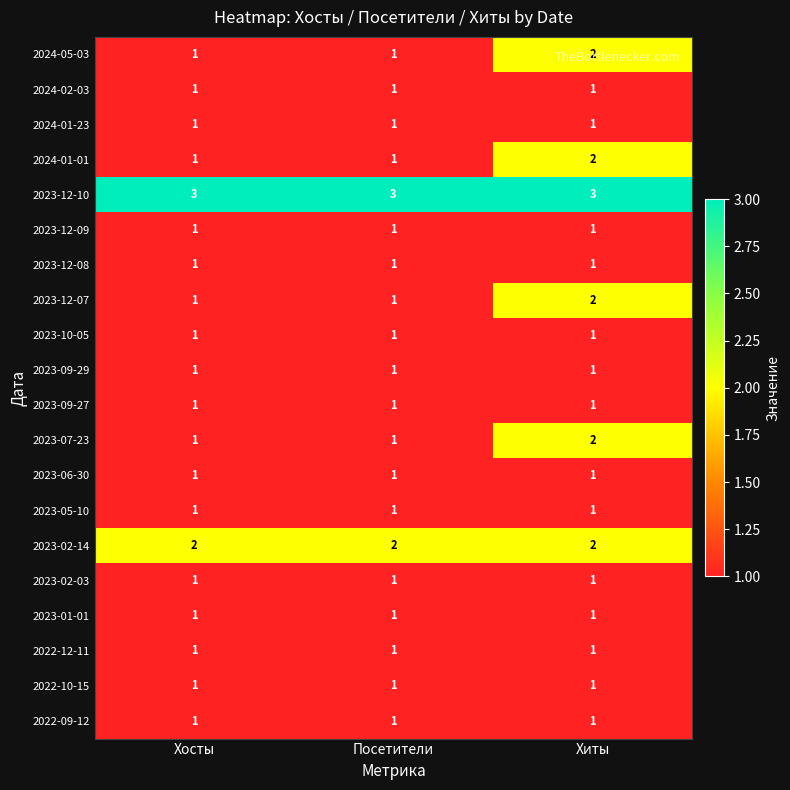

What is the sum of the 2024-05-03 values at Хиты and Посетители?

3